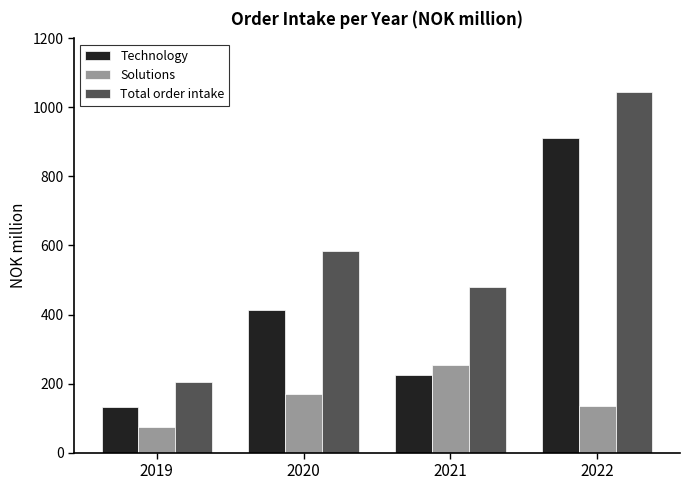

What is the spread (max minus min) of values at 2022?

910.6